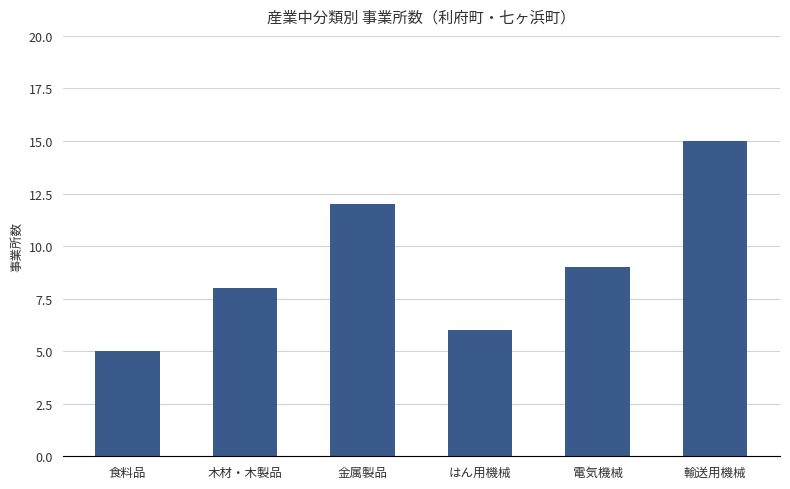

The chart shows a value of 5 at 食料品. True or false?

True